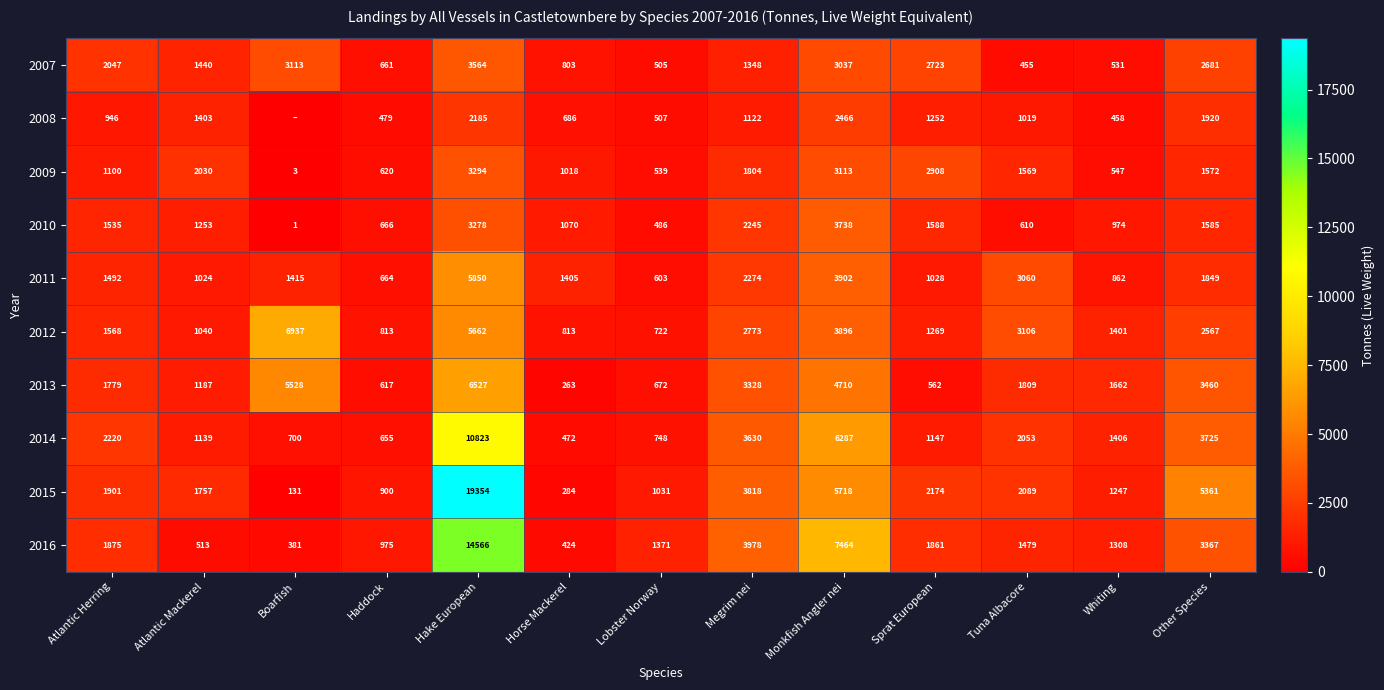

The value of 2009 at Boarfish is 3. True or false?

True